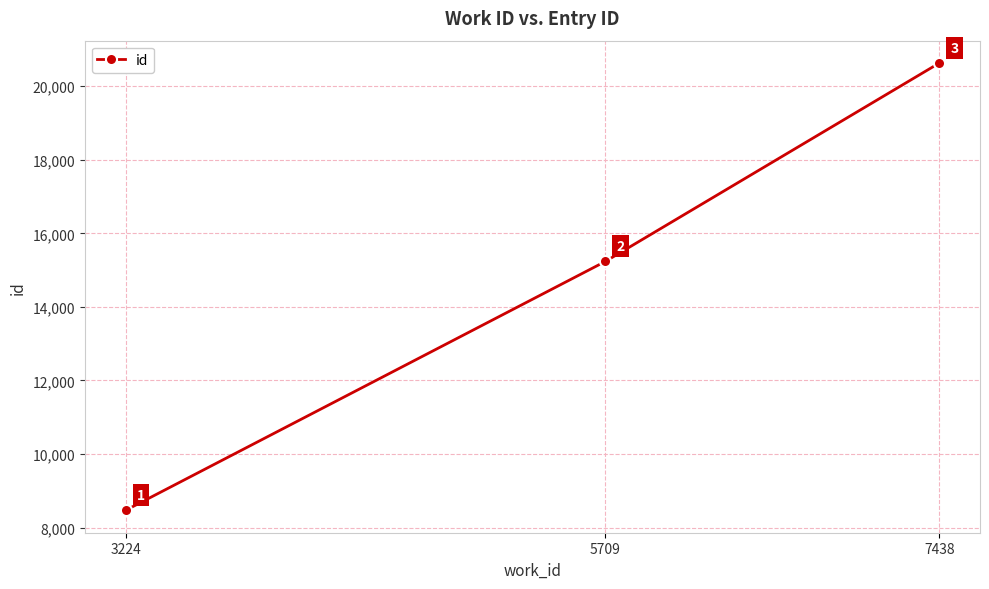

Which category has the highest value across all series?

7438